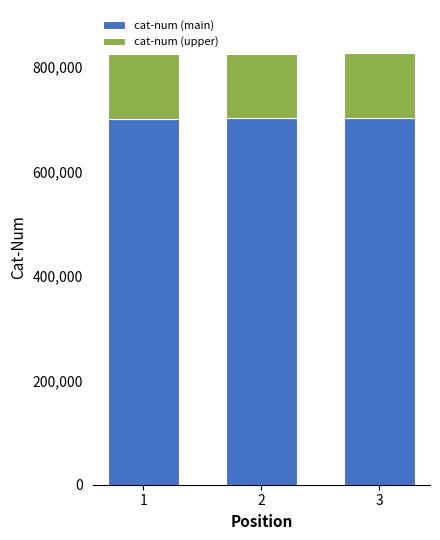

True or false: cat-num (upper) has a value of 123812.8 at 1.

True